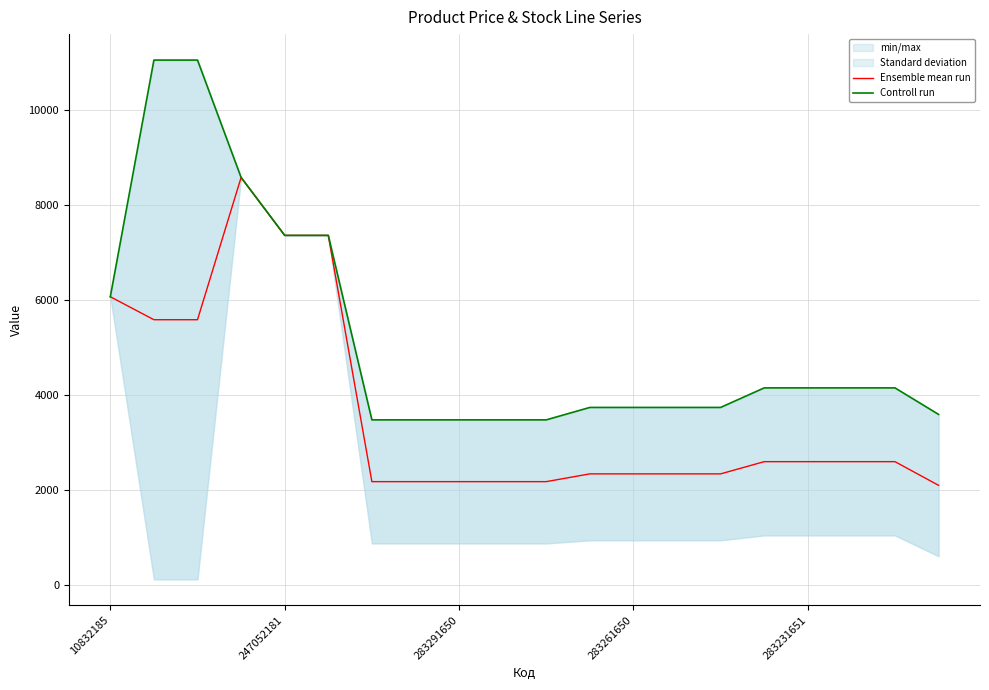

What is the maximum value for Ensemble mean run?

8581.1